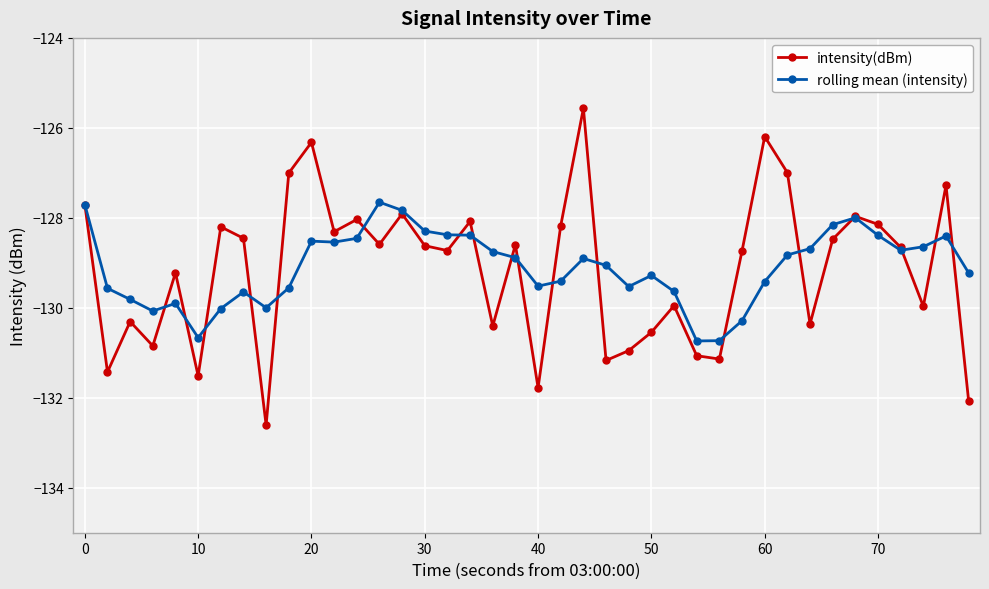

What is the value of the rolling mean (intensity) point at the 4th from the left?

-130.1